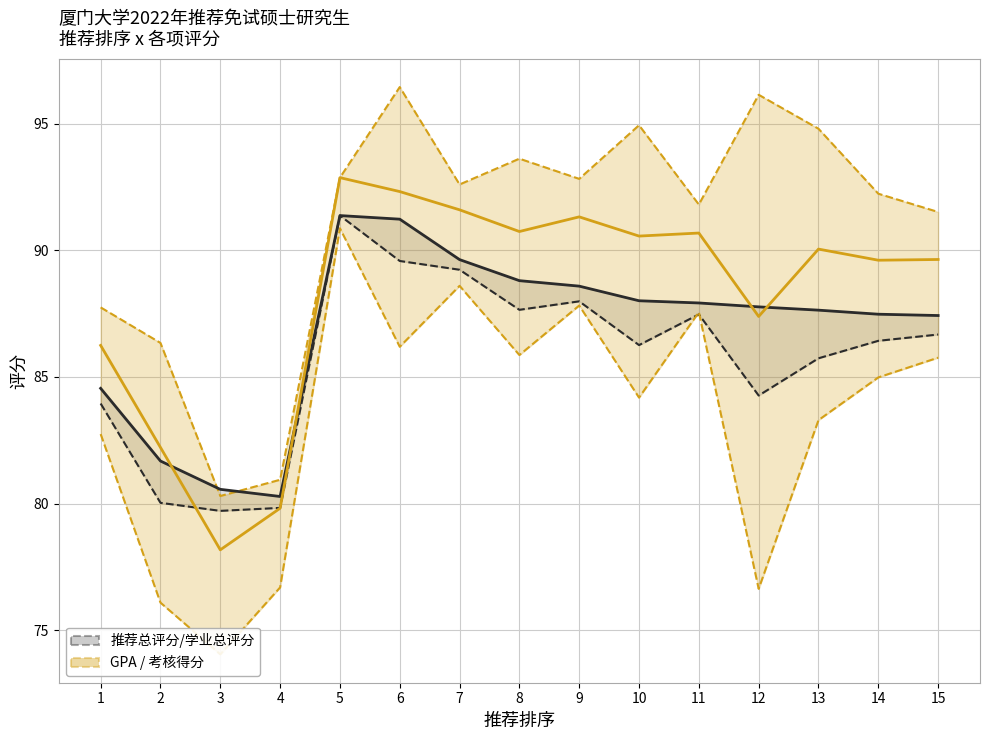

Where is the first local minimum for GPA（换算）?

3